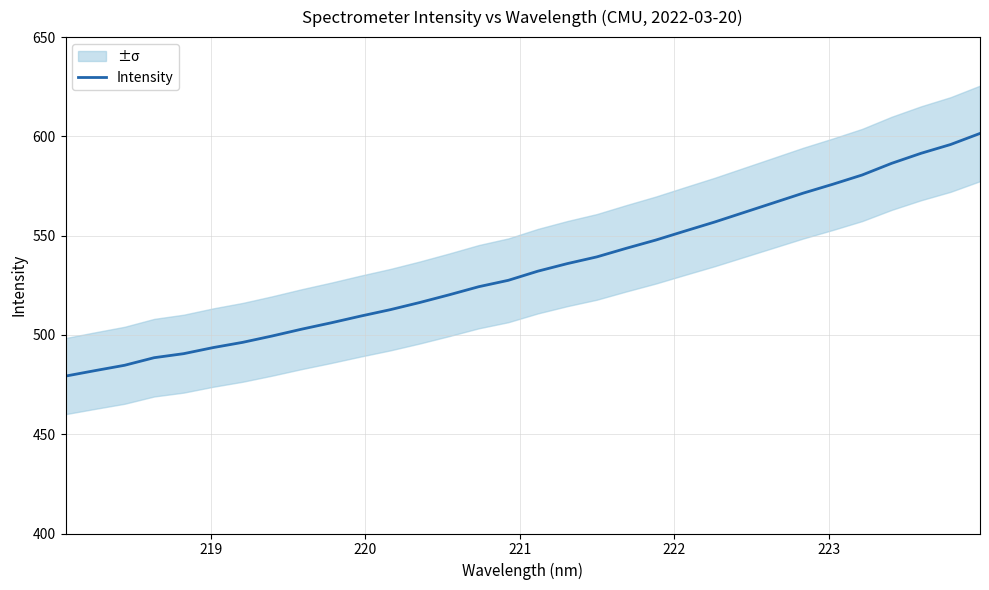

What is the minimum value shown in the chart?

479.3